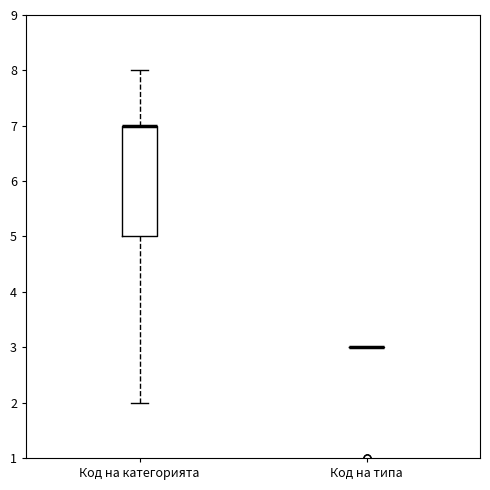

Reading left to right, read every box against the y-axis: the position of its median line, the range the box covers, and the ends of its whiskers. The values are not printed on the chart, so give them approximately, as read against the axis.

Код на категорията: median 7 (drawn on the box's upper edge), box 5 to 7, whiskers 2 to 8
Код на типа: box collapsed to a line at 3, whiskers 3 to 3